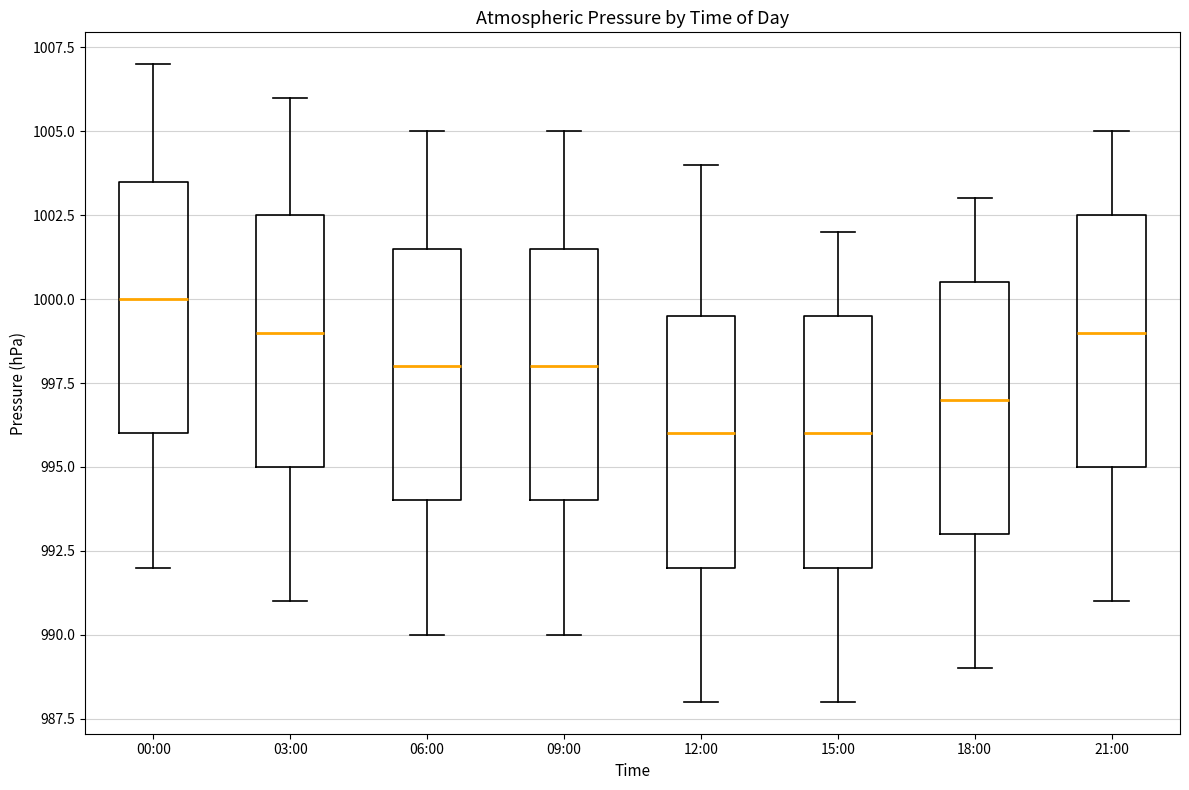

Reading left to right, read every box against the y-axis: the position of its median line, the range the box covers, and the ends of its whiskers. The values are not printed on the chart, so give them approximately, as read against the axis.

00:00: median 1000.0, box 996.0 to 1003.5, whiskers 992.0 to 1007.0
03:00: median 999.0, box 995.0 to 1002.5, whiskers 991.0 to 1006.0
06:00: median 998.0, box 994.0 to 1001.5, whiskers 990.0 to 1005.0
09:00: median 998.0, box 994.0 to 1001.5, whiskers 990.0 to 1005.0
12:00: median 996.0, box 992.0 to 999.5, whiskers 988.0 to 1004.0
15:00: median 996.0, box 992.0 to 999.5, whiskers 988.0 to 1002.0
18:00: median 997.0, box 993.0 to 1000.5, whiskers 989.0 to 1003.0
21:00: median 999.0, box 995.0 to 1002.5, whiskers 991.0 to 1005.0